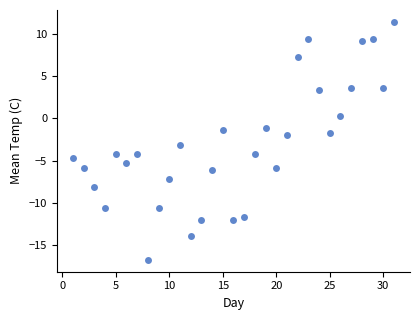

What is the range of X values (max minus min)?

30.0